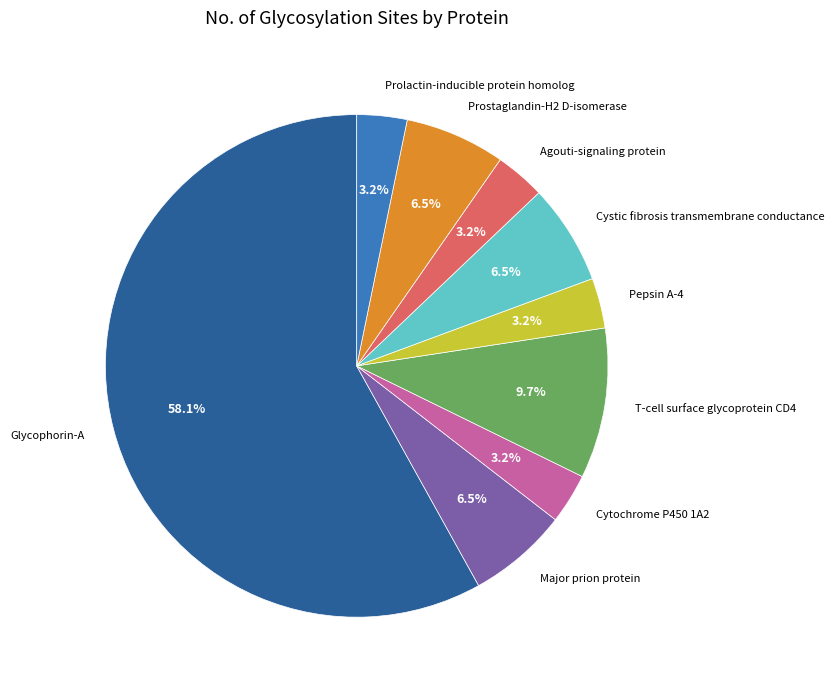

Is it true that Cytochrome P450 1A2 is 3% of the pie?

True